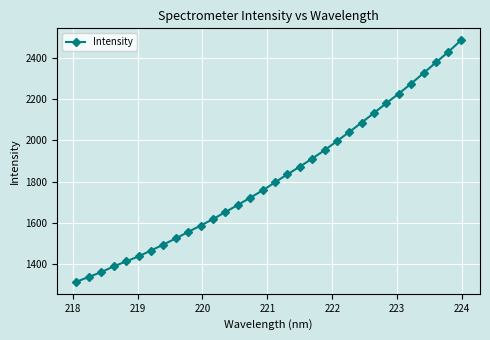

What is the value of the 23rd point from the left?

2040.9